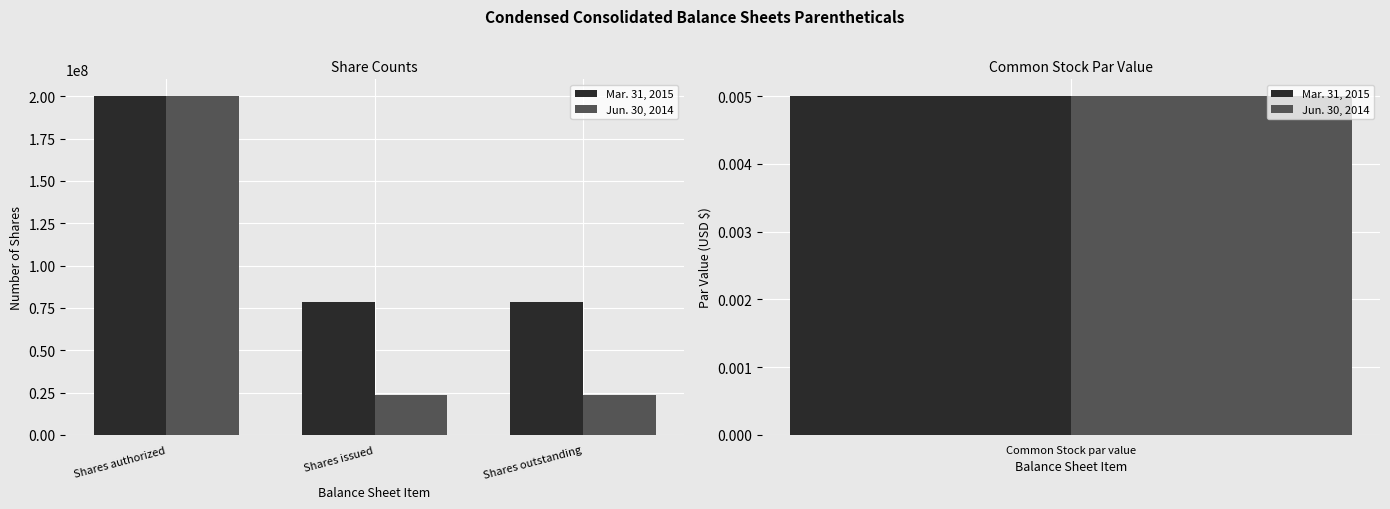

What is the sum of the Jun. 30, 2014 values at Shares issued and Shares outstanding?

46800000